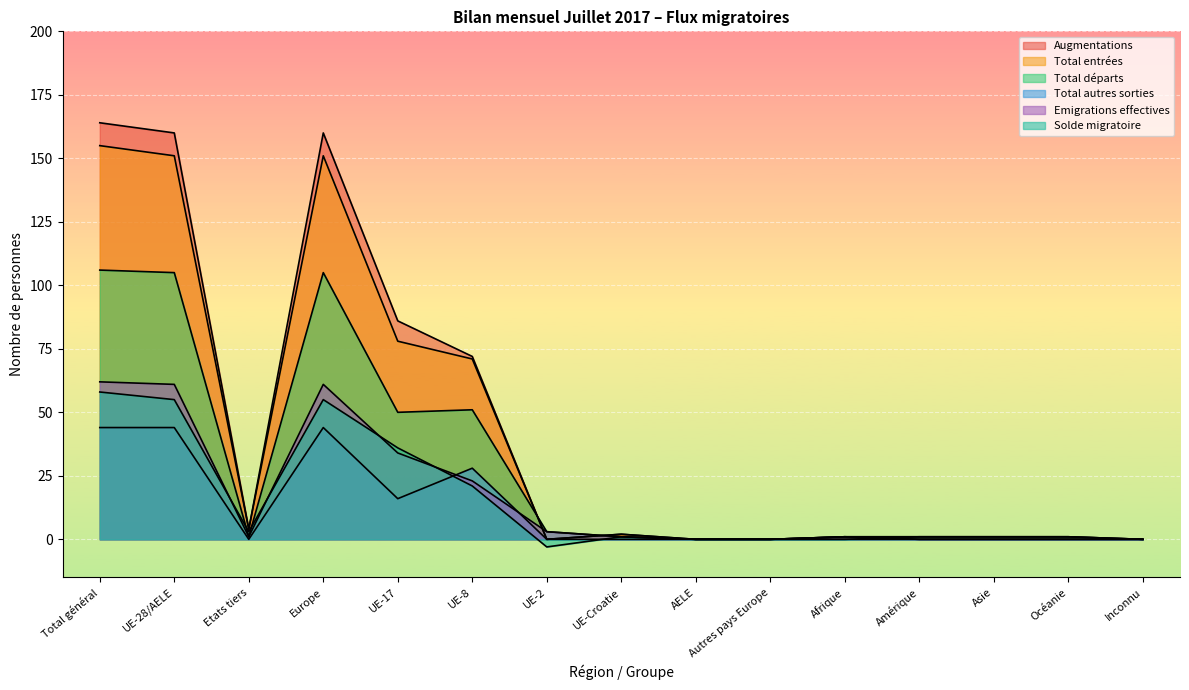

What is the difference between the second highest and second lowest values in the Emigrations effectives series?

61